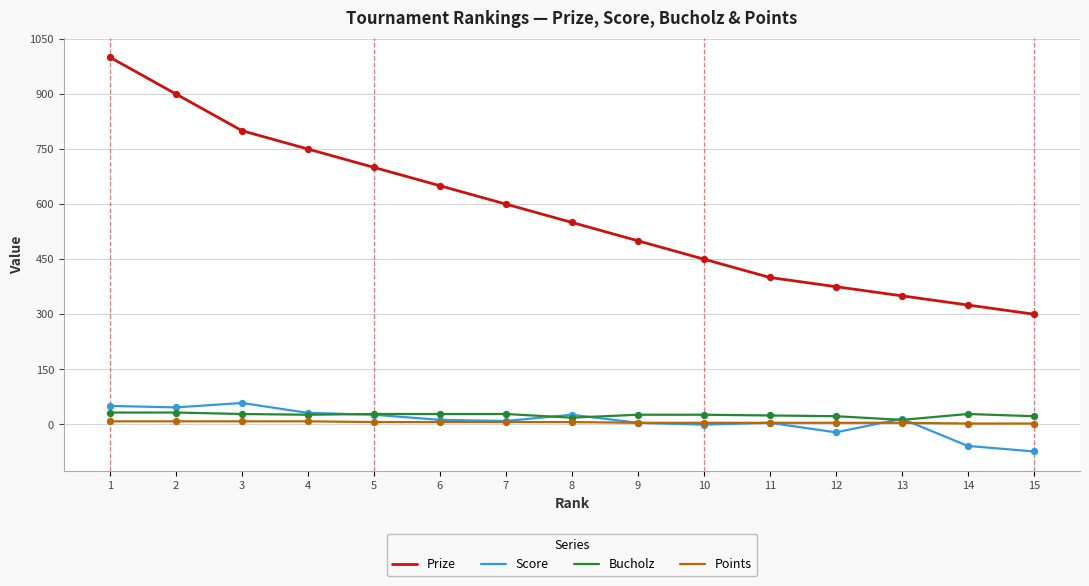

Which series has the largest range (max minus min)?

Prize